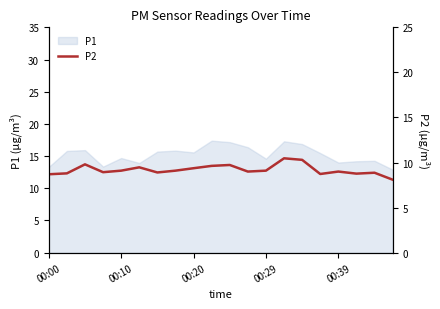

What is the minimum value for P1?

12.9